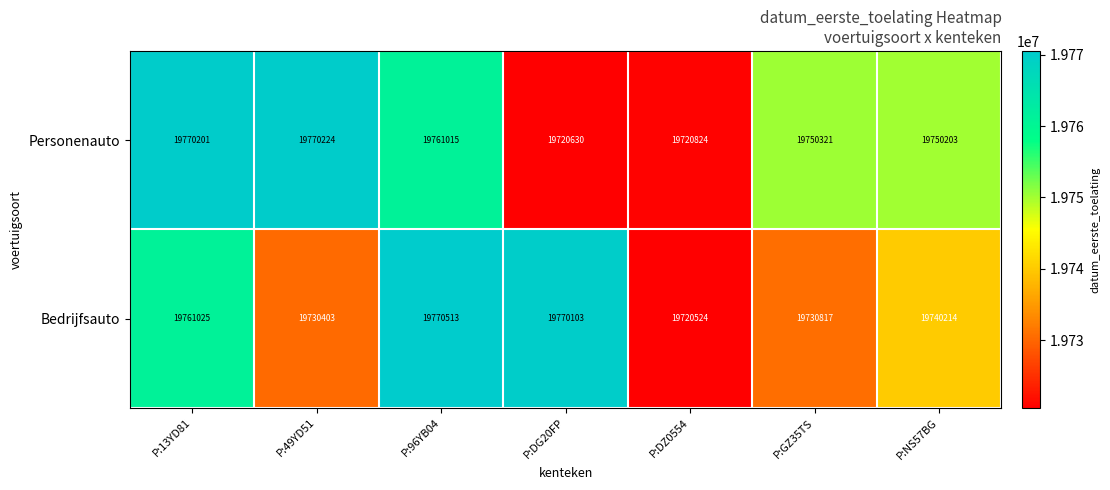

At how many categories does at least one series exceed 19763809?

4